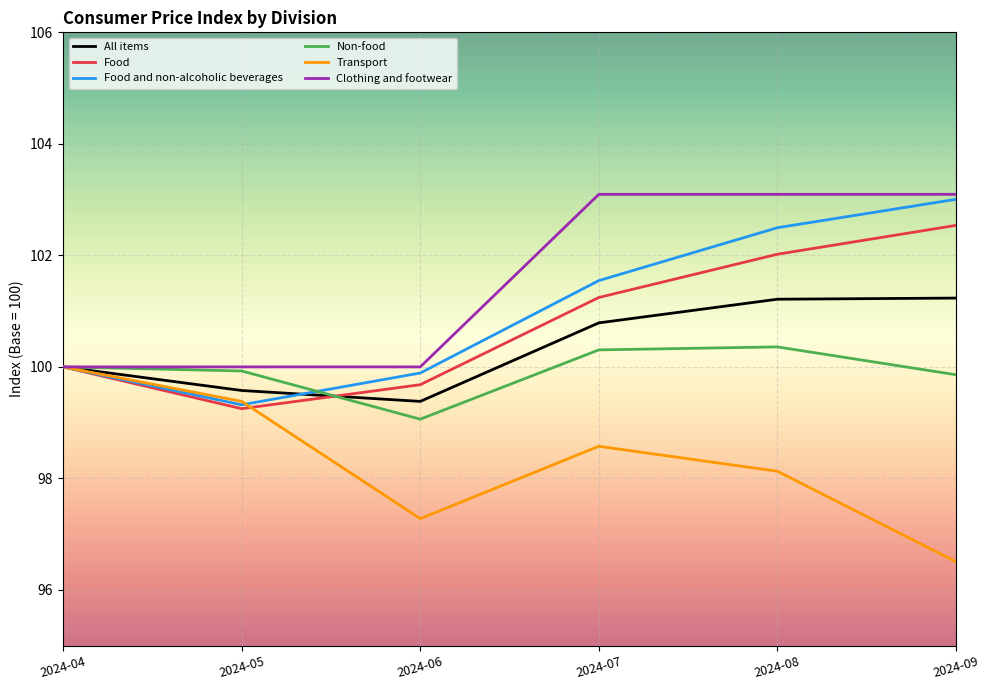

What is the average value of the Clothing and footwear series?

101.5